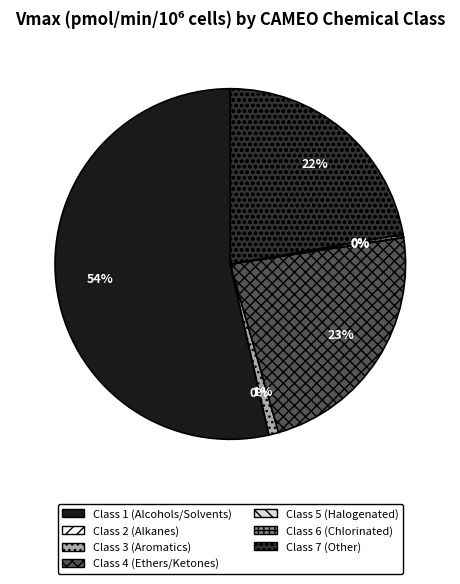

What is the majority slice?

Class 1 (Alcohols/Solvents)